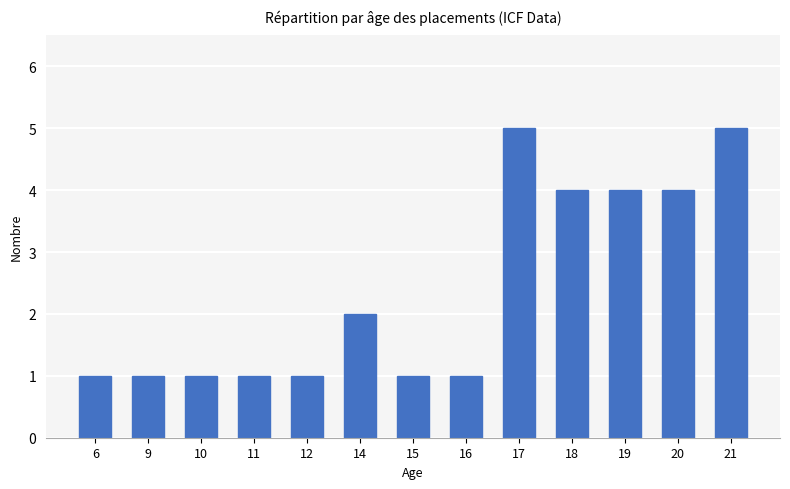

What is the greatest value displayed?

5